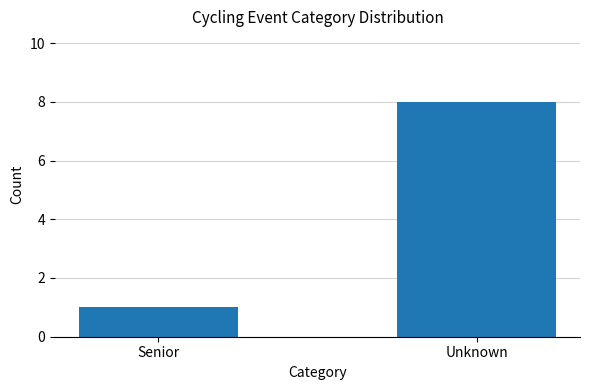

Is it true that the value at Senior is 2?

False